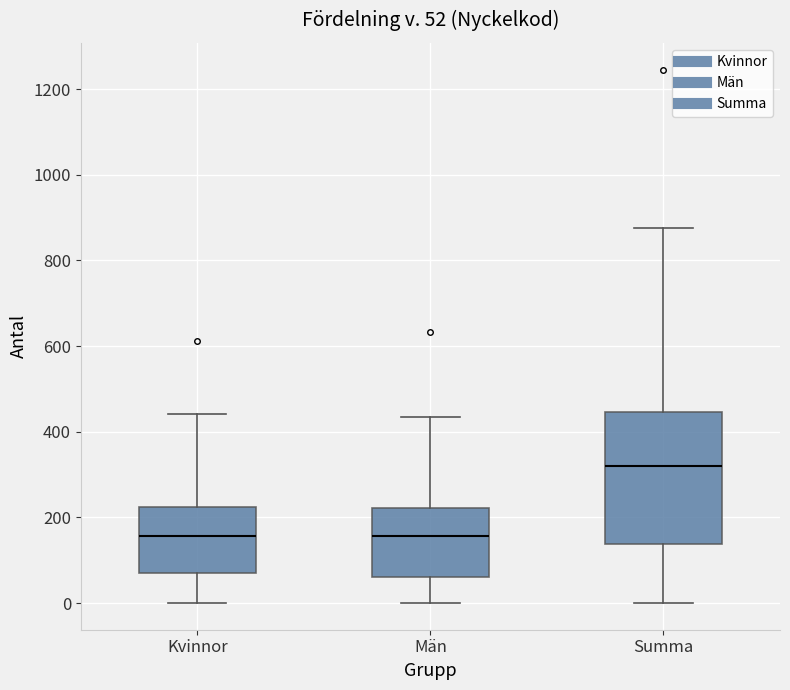

Which box's median line is the highest?

Summa